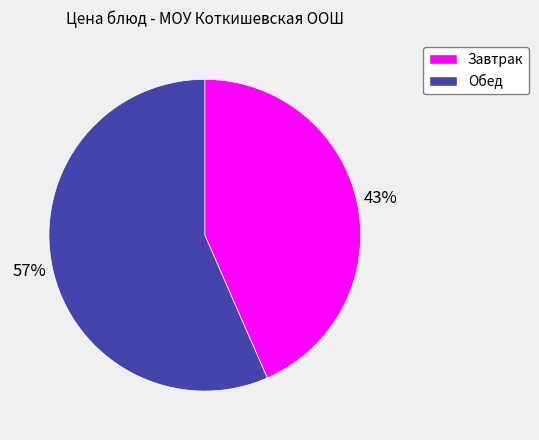

Combined, do Обед and Завтрак account for over 50%?

Yes